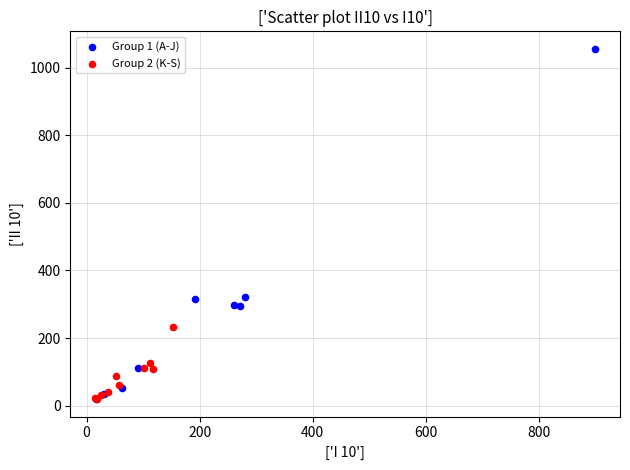

Which series has the largest Y range (max minus min)?

Group 1 (A-J)